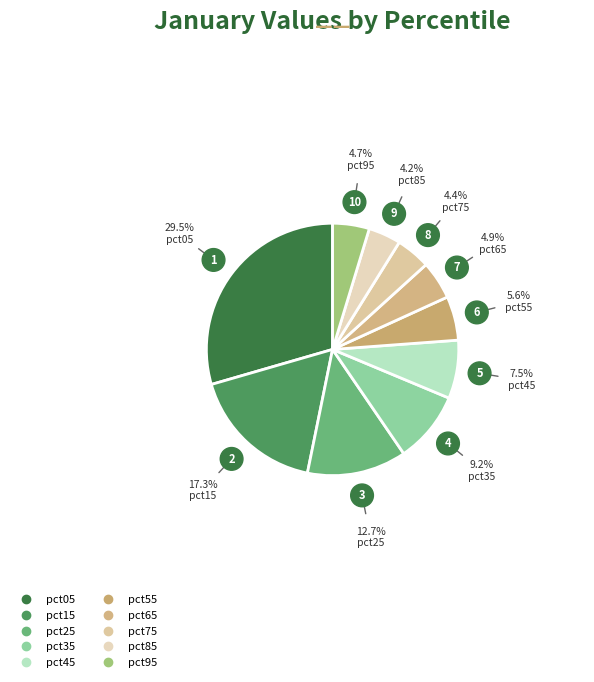

Count the number of slices in the pie.

10